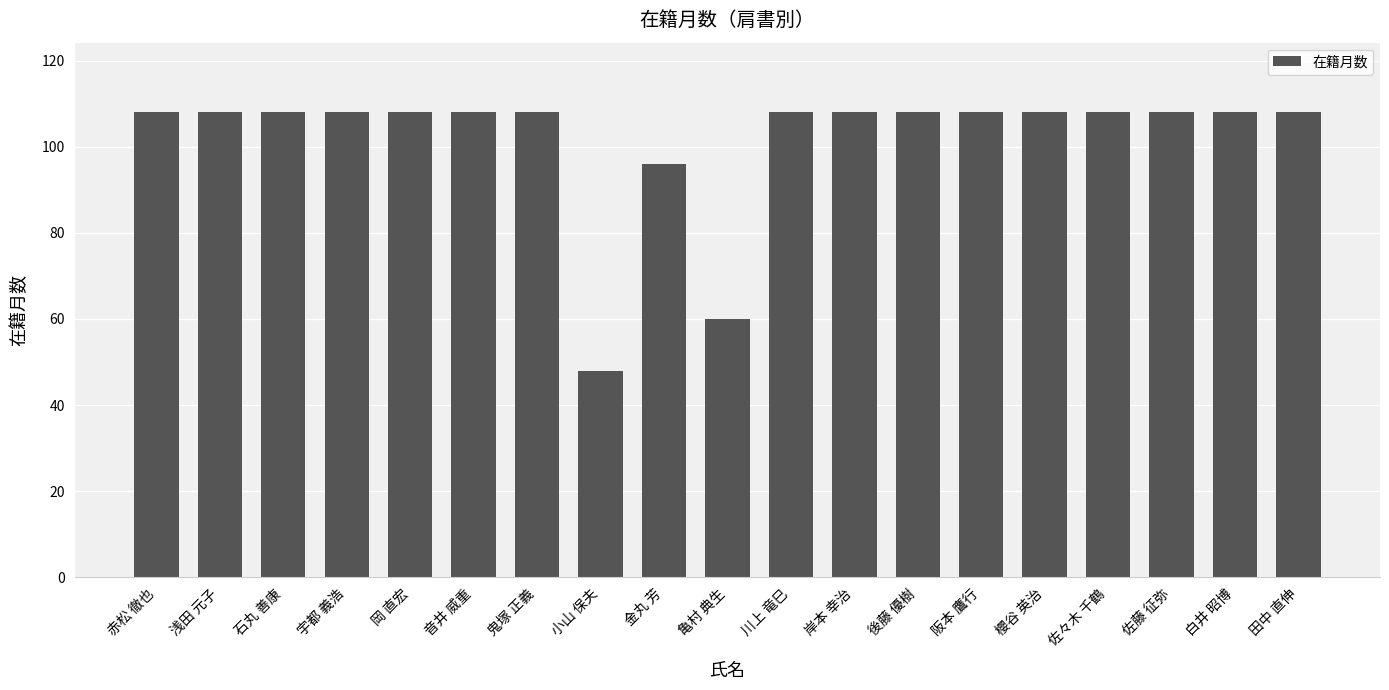

Are the bars grouped side by side (vs. stacked)?

No